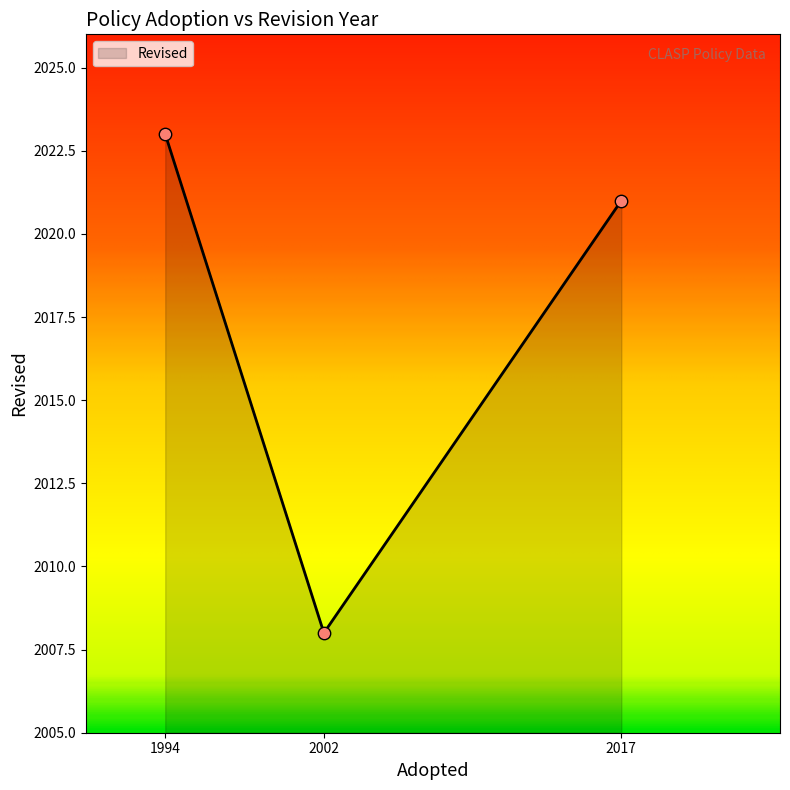

Approximately how many times larger is the value at 1994 compared to 2002?

1.0